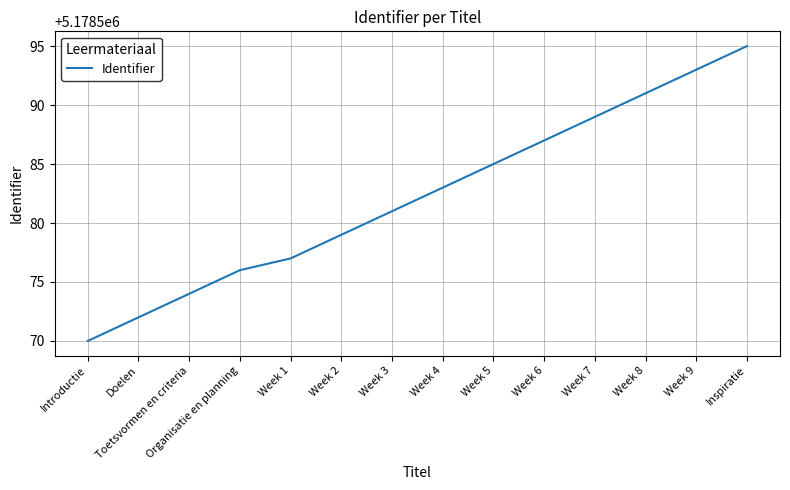

How many lines are shown in the chart?

1